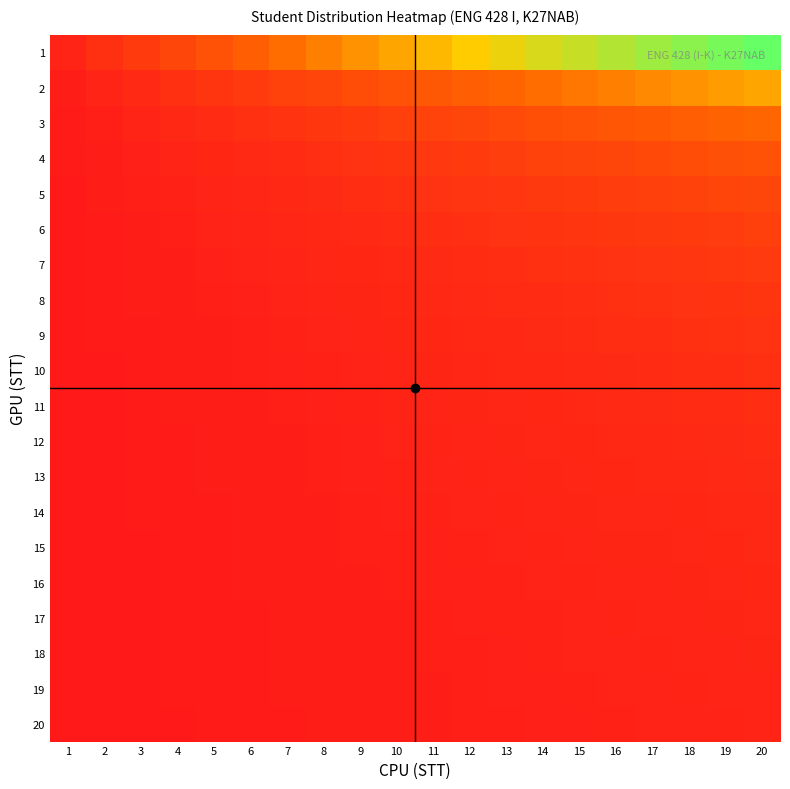

Count the number of categories in the chart.

20